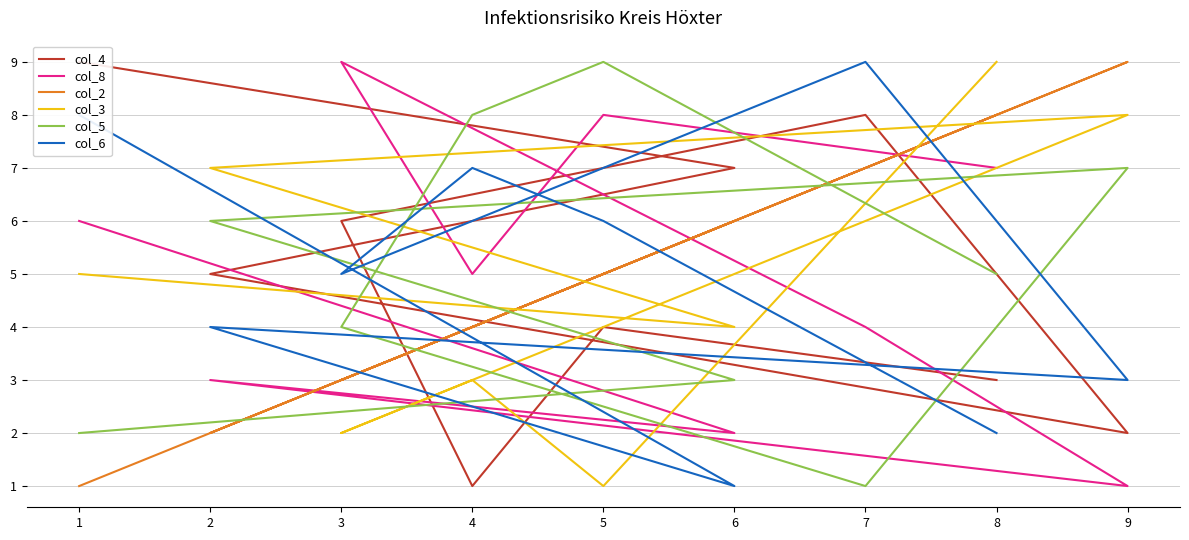

What are all the series names shown in the legend?

col_4, col_8, col_2, col_3, col_5, col_6